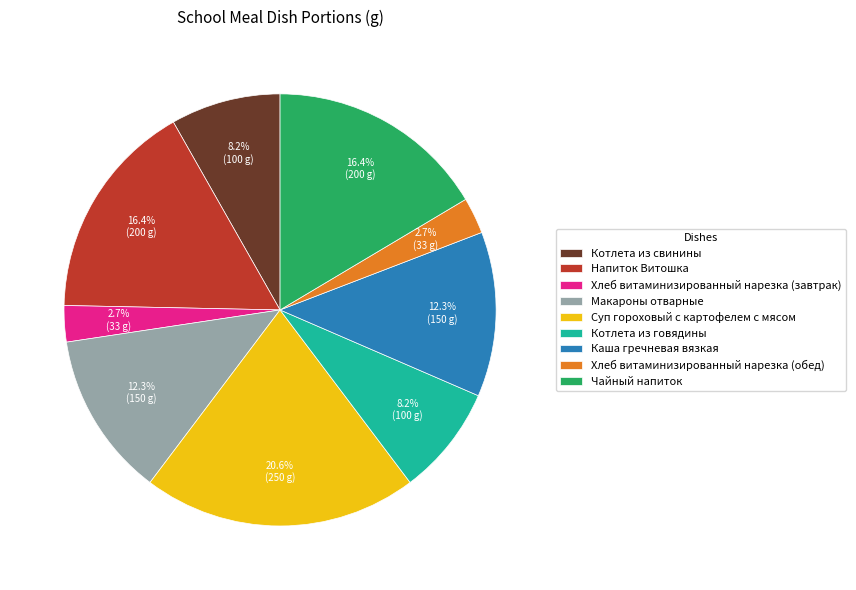

Which has a higher value, Суп гороховый с картофелем с мясом or Хлеб витаминизированный нарезка (обед)?

Суп гороховый с картофелем с мясом